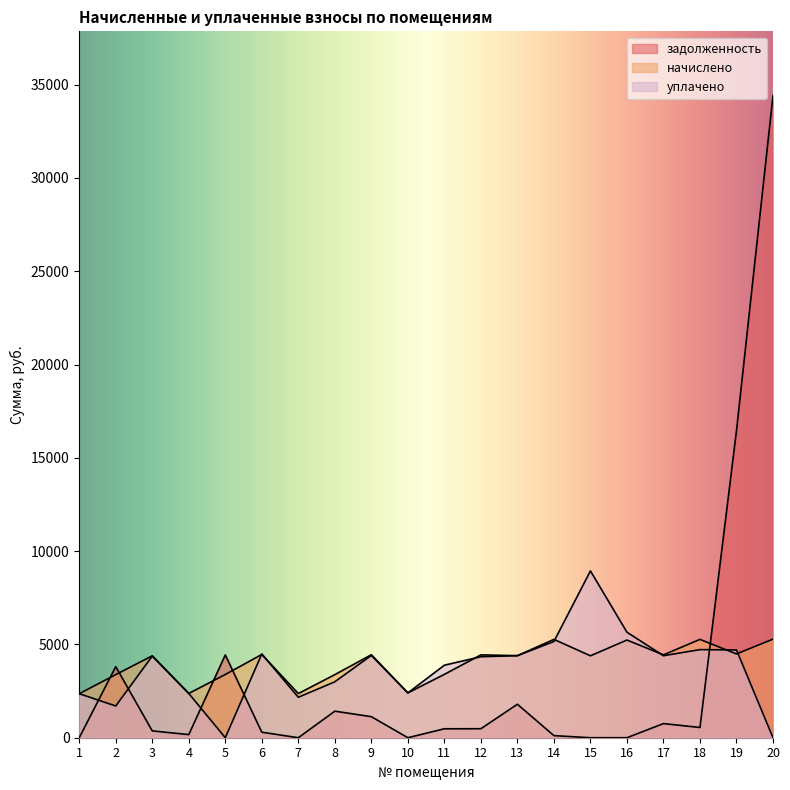

Rank the series by their maximum value, from lowest to highest.

начислено, уплачено, задолженность